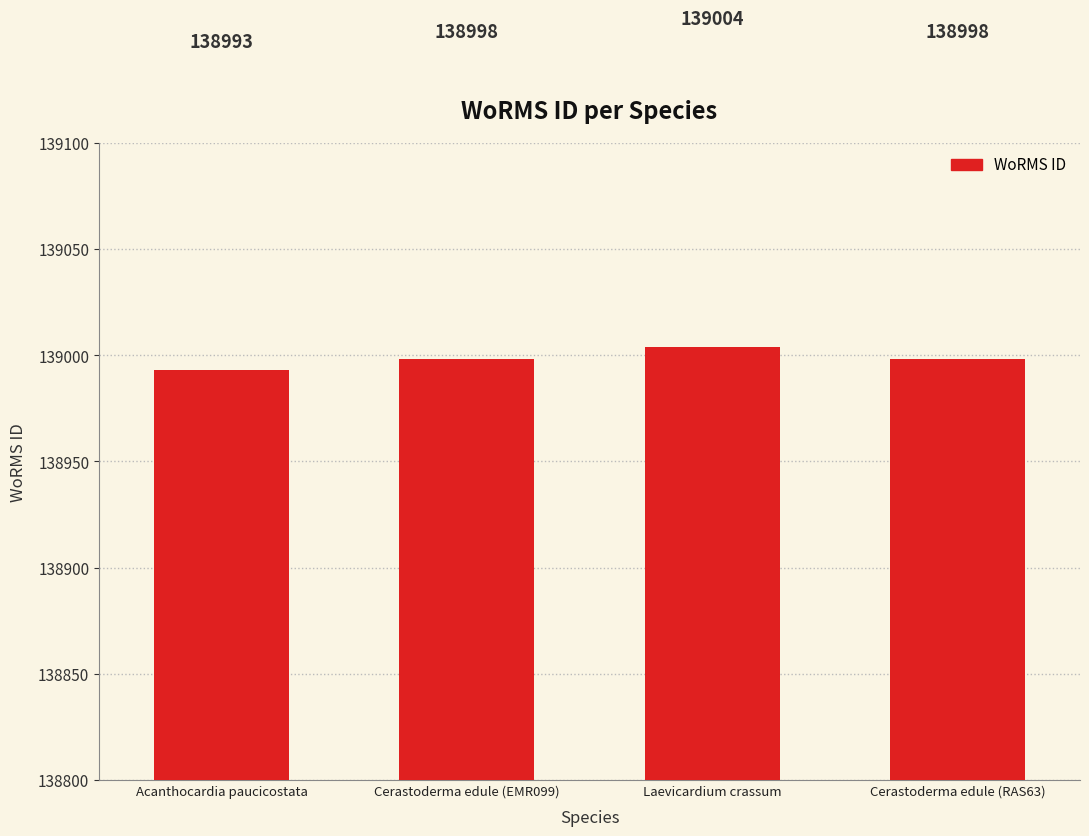

What is the average value?

138998